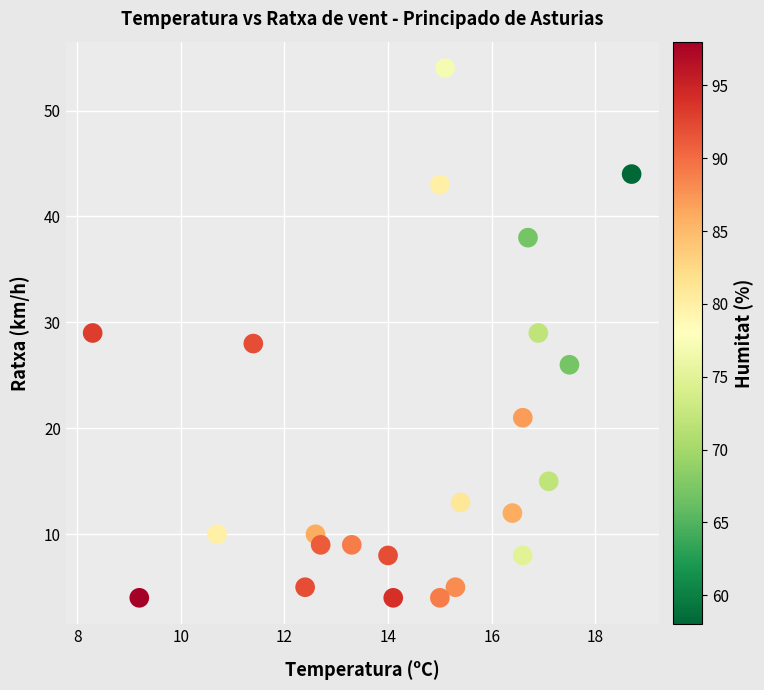

What is the range of Y values (max minus min)?

50